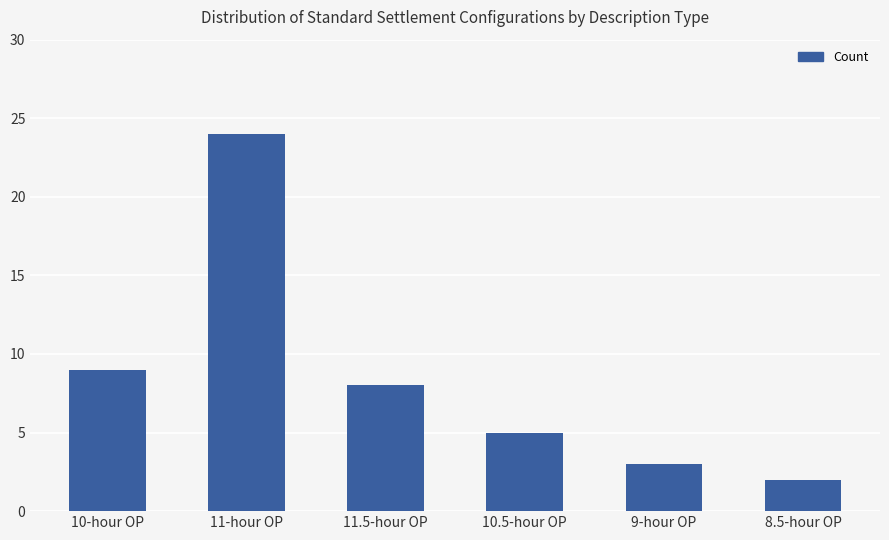

Reading left to right, list all the values displayed in this chart.

9	24	8	5	3	2